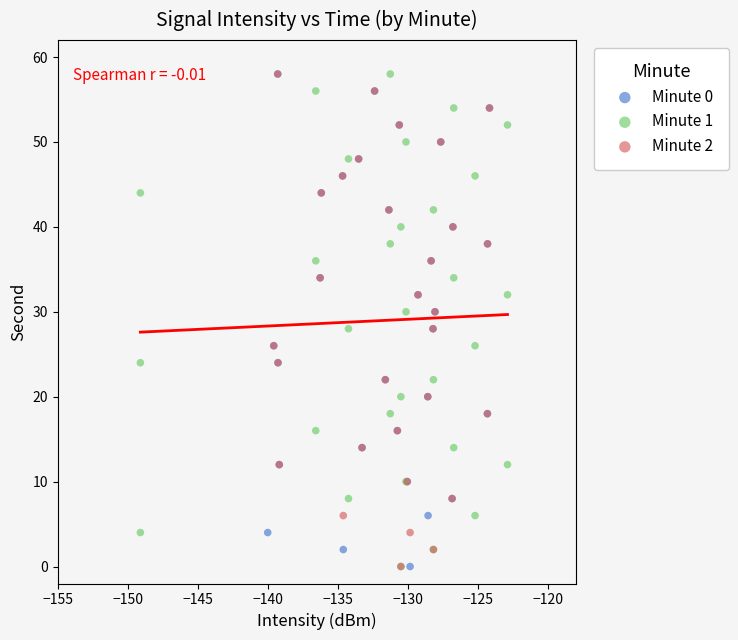

What are all the series names shown in the legend?

Minute 0, Minute 1, Minute 2